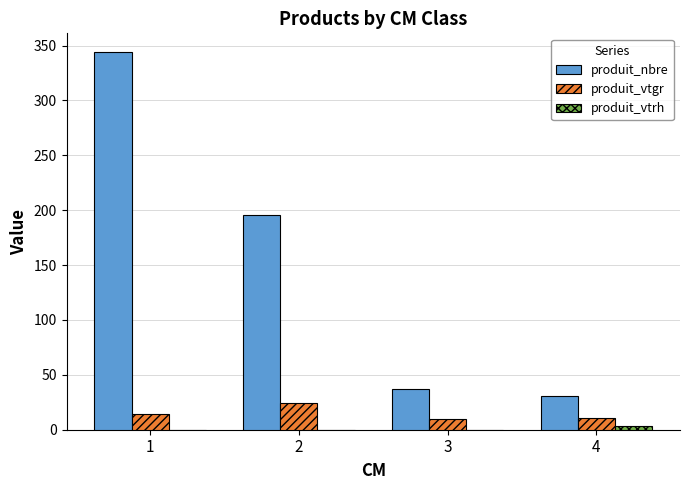

How many data points does each series have?

4